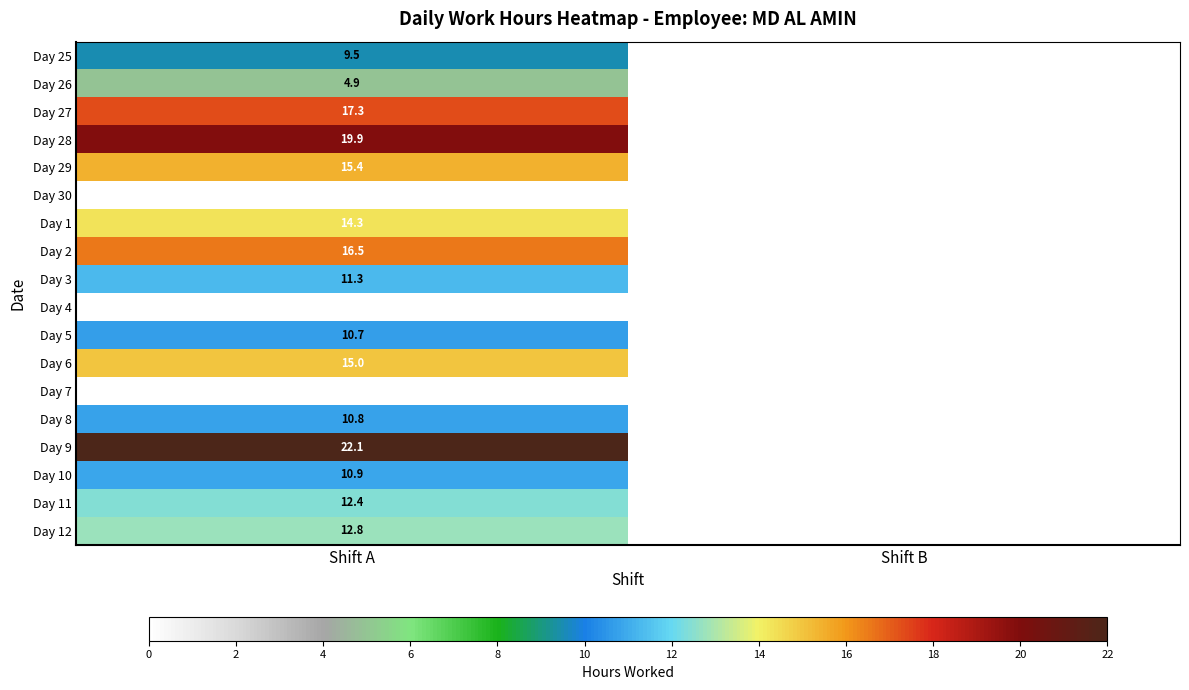

Is it true that Day 8 equals 5.7 at Shift A?

False